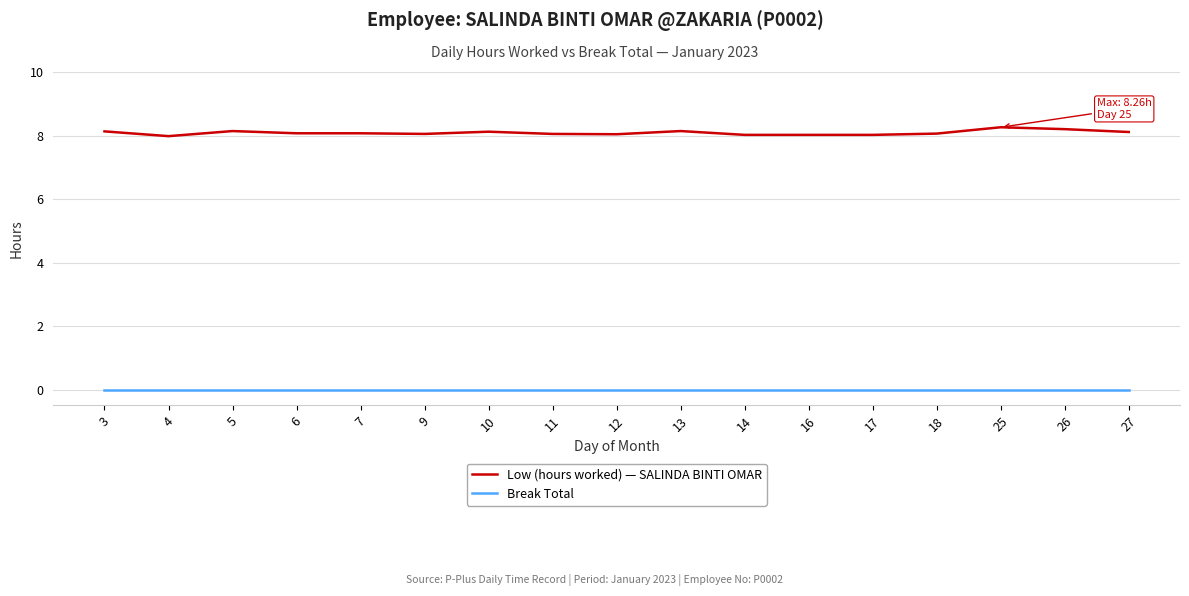

The value of Break Total at 5 is 0.0. True or false?

True